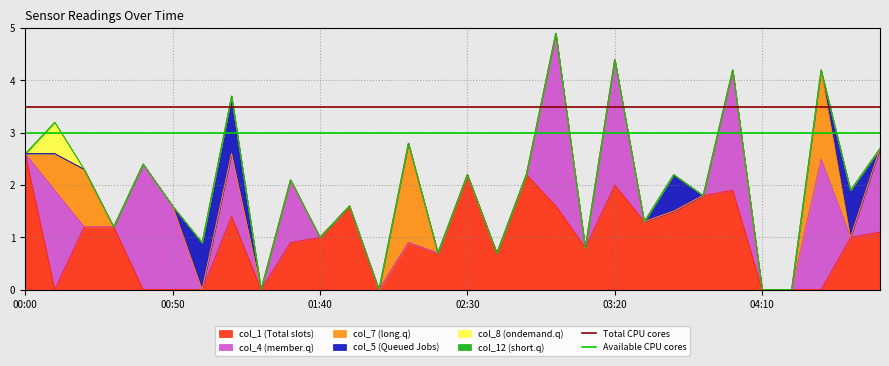

True or false: Total CPU cores has a value of 3.5 at 00:00.

True